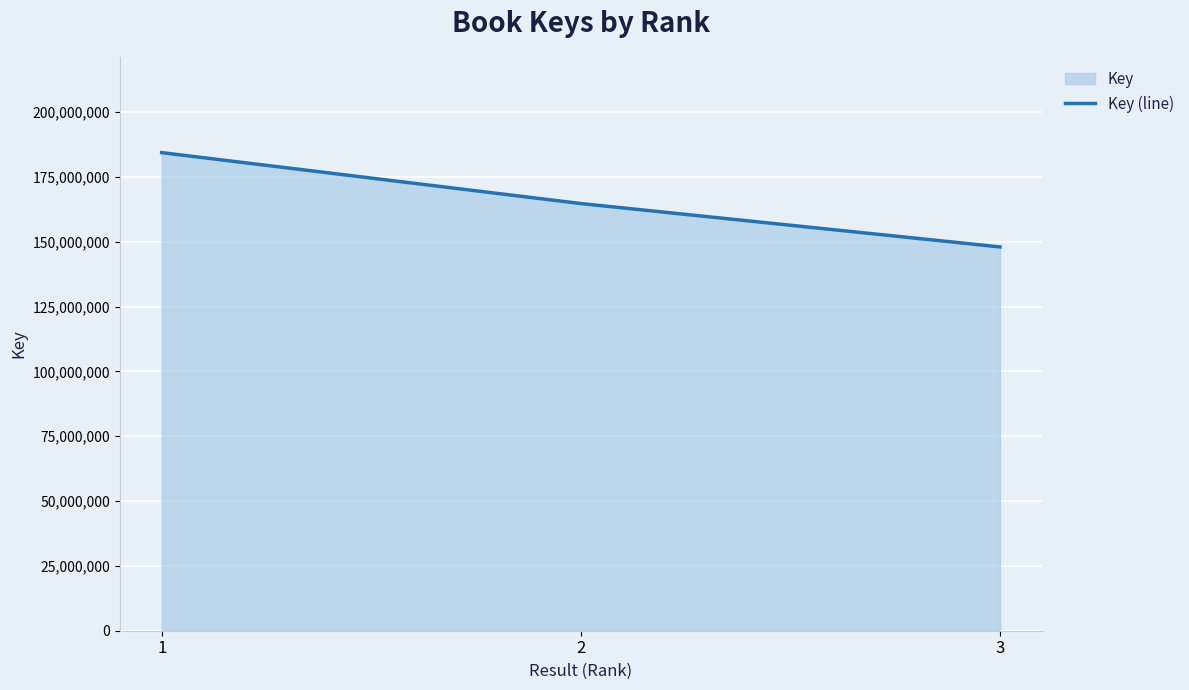

Is it true that the value at 2 is 92922626?

False